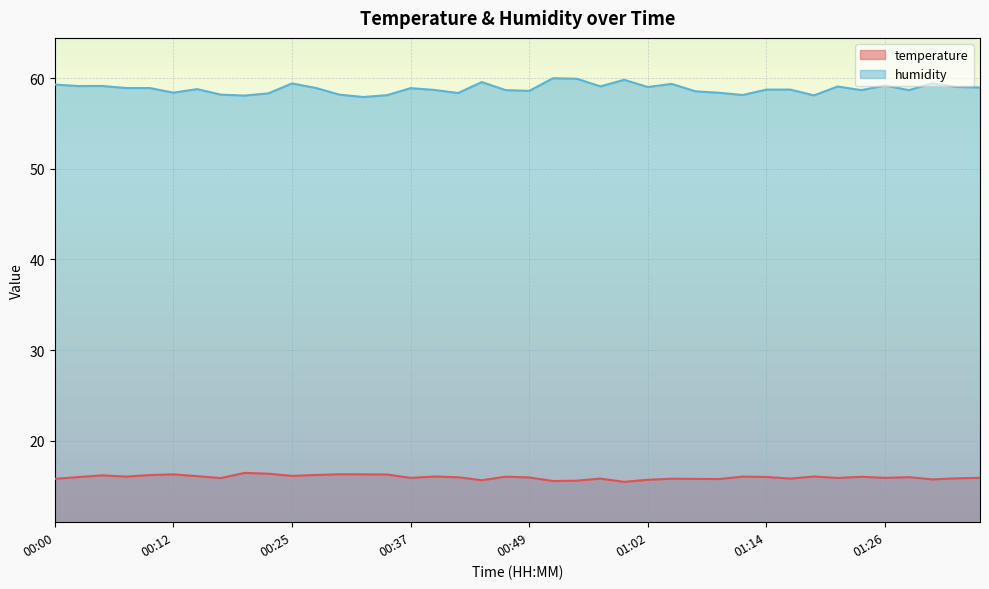

What is the label of the 29th point from the right?

00:27